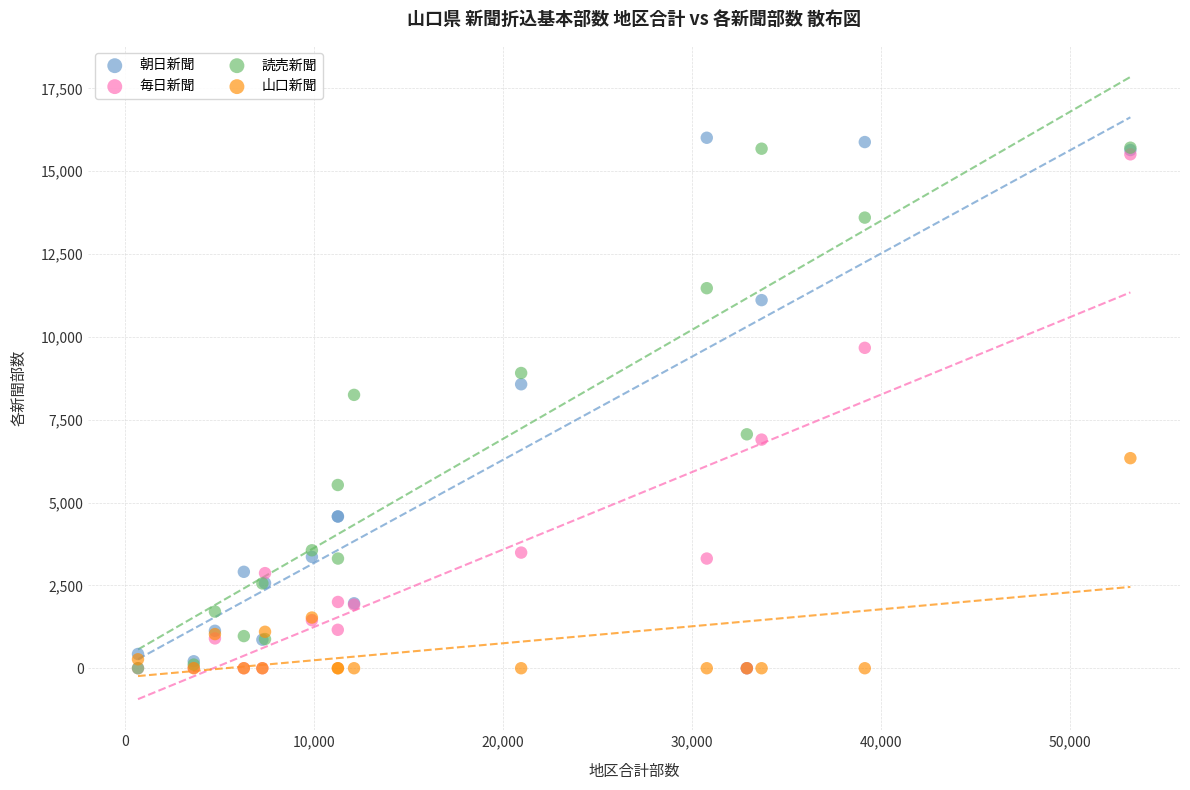

Which series contains the highest Y value?

朝日新聞